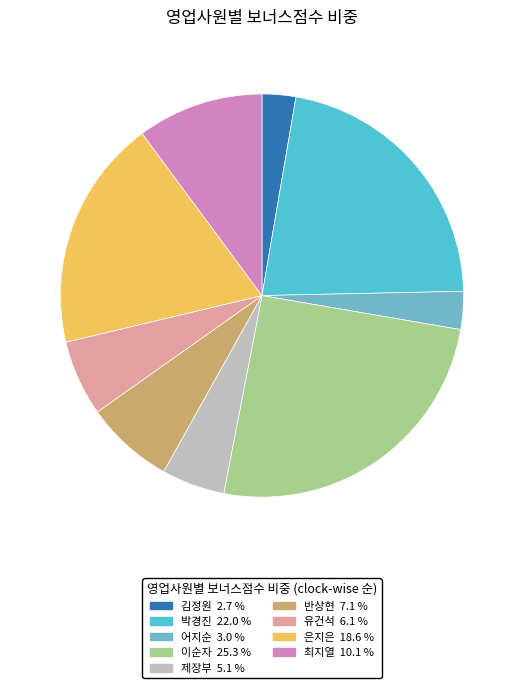

What is the smallest slice in the pie chart?

김정원